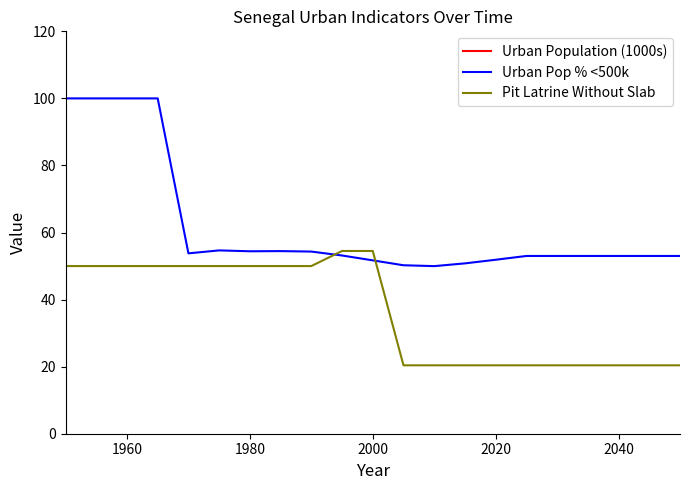

How many times do Urban Pop % <500k and Pit Latrine Without Slab cross each other?

2